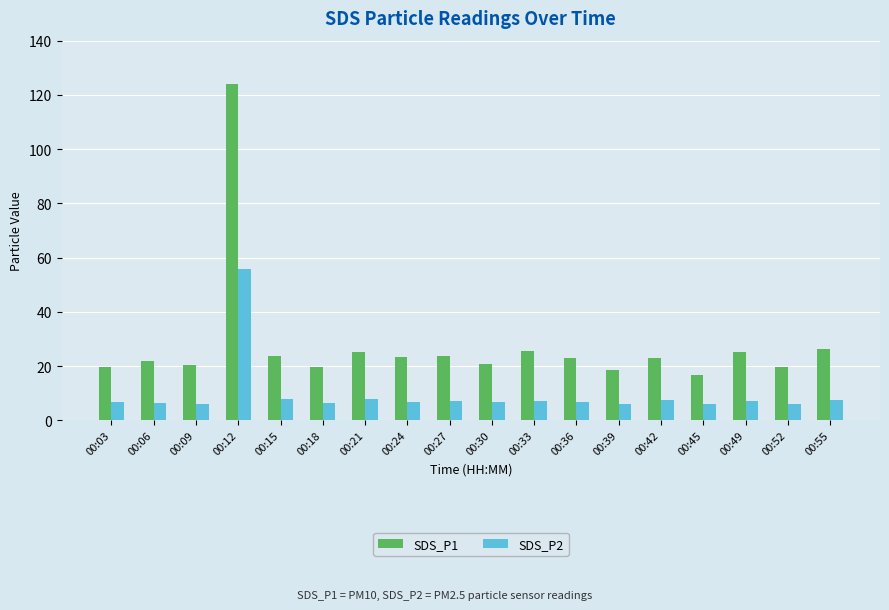

What is the smallest value displayed?

5.9